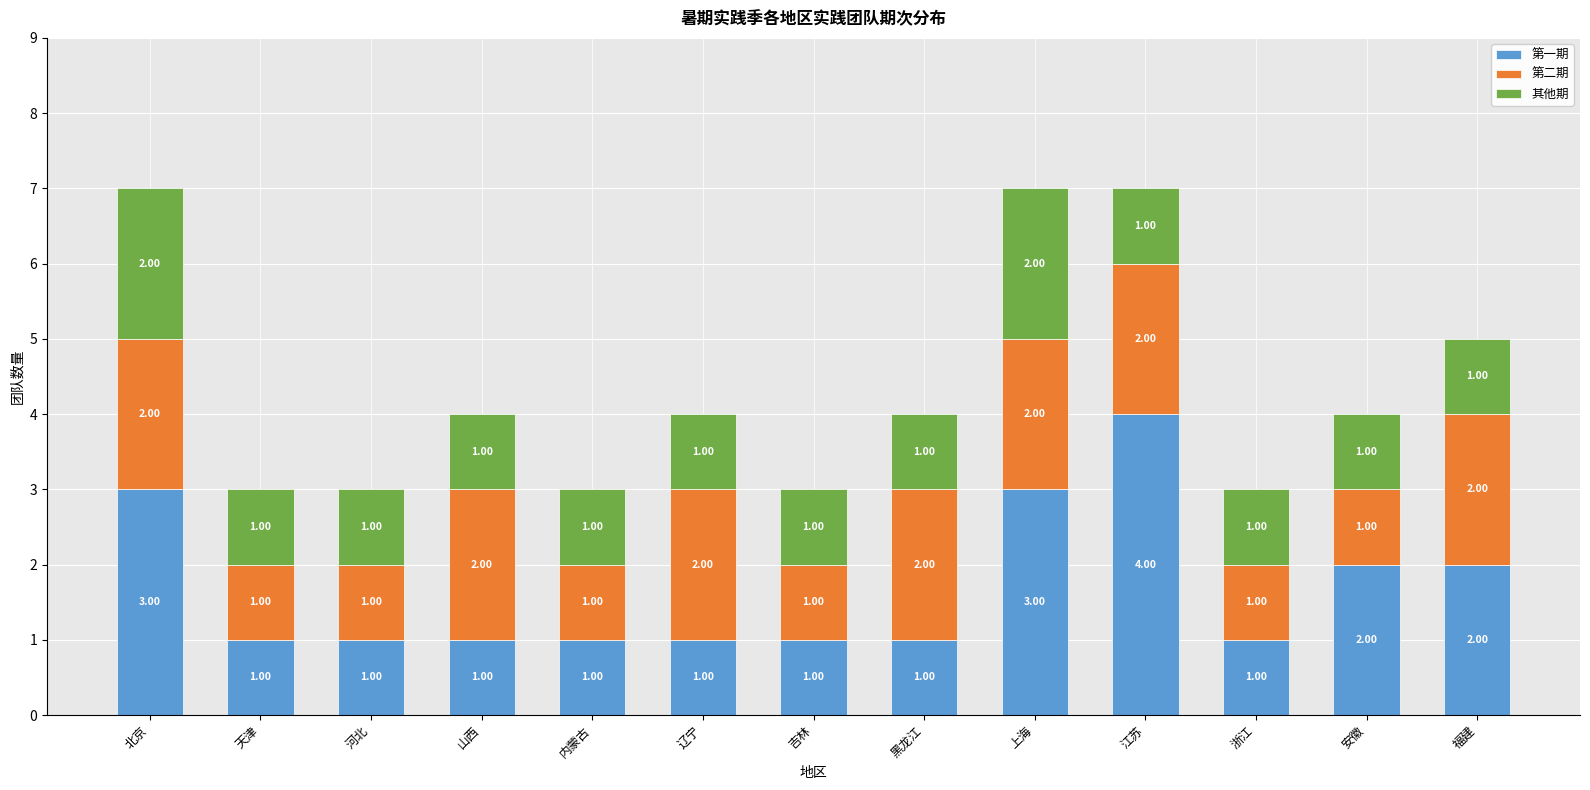

What is the total value across all series at 江苏?

7